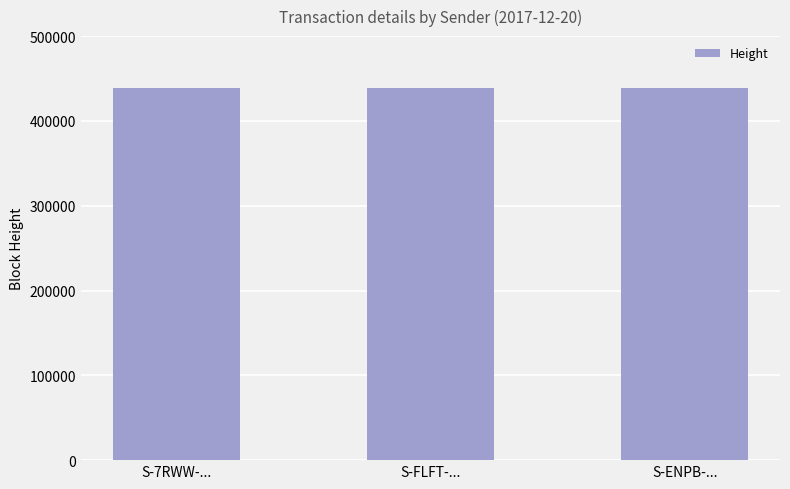

What is the label of the 1st bar from the right?

S-ENPB-...